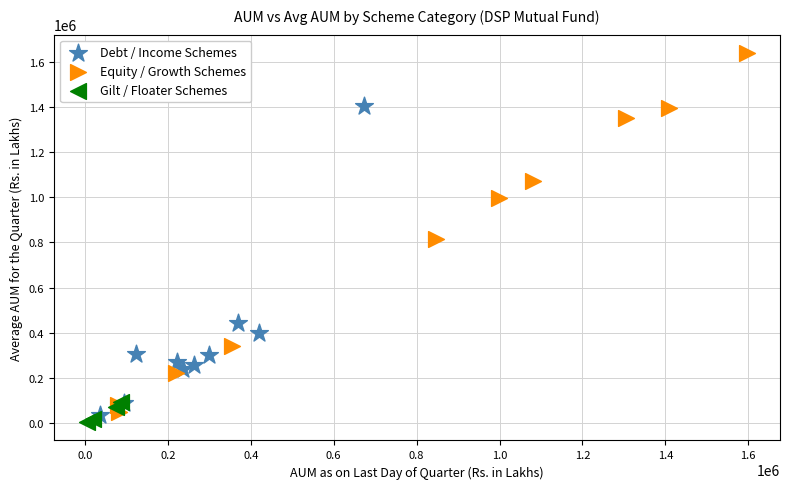

What are all the series names shown in the legend?

Debt / Income Schemes, Equity / Growth Schemes, Gilt / Floater Schemes